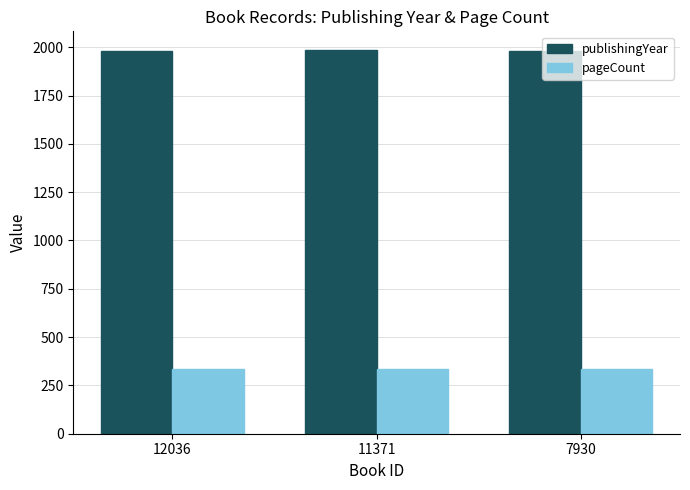

How many bars are there in total?

6